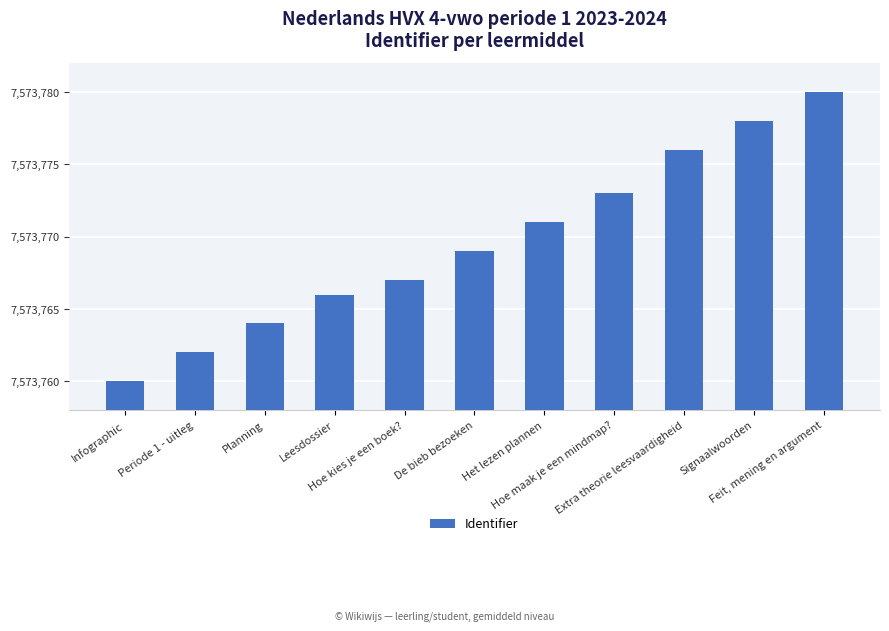

Is it true that the value at Het lezen plannen is 7573771?

True